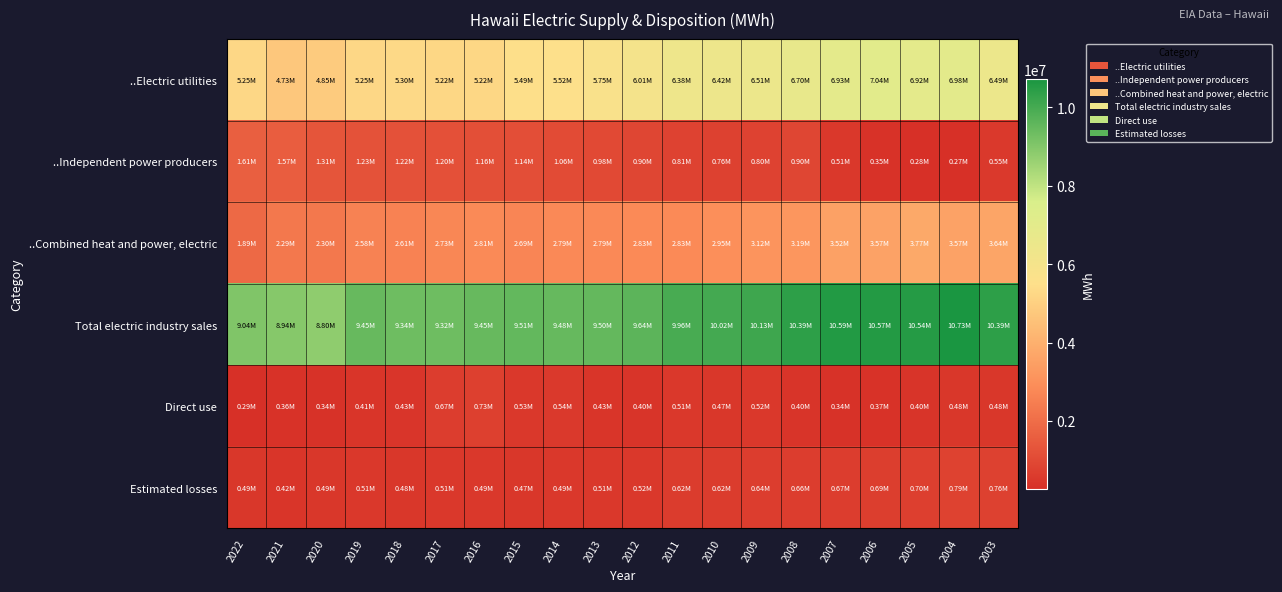

How many distinct data groups are displayed?

6